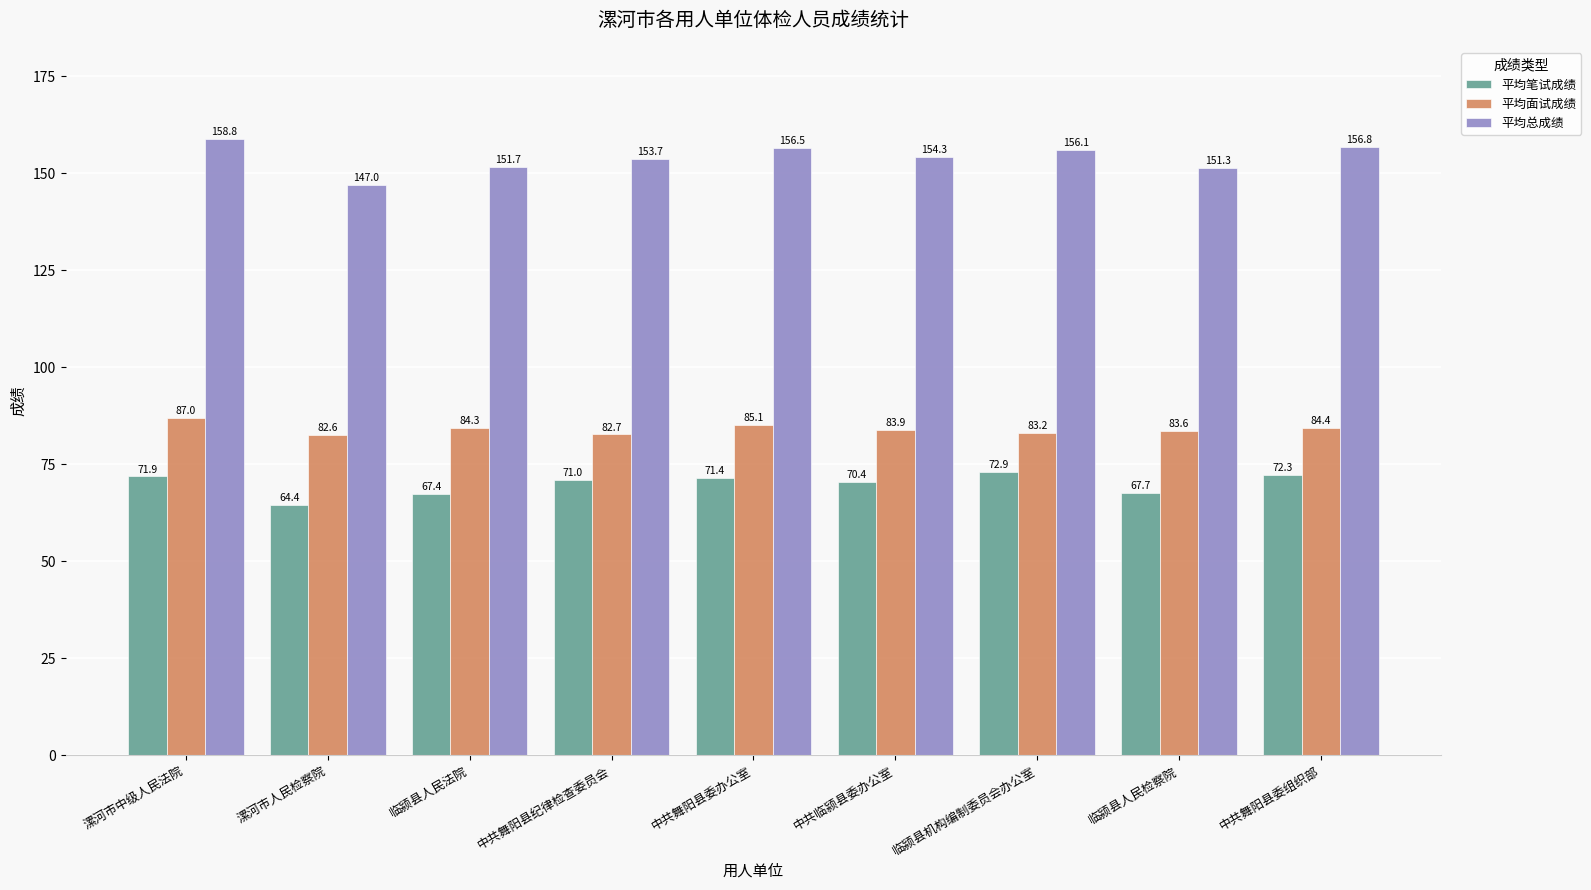

How many bars are there in total?

27